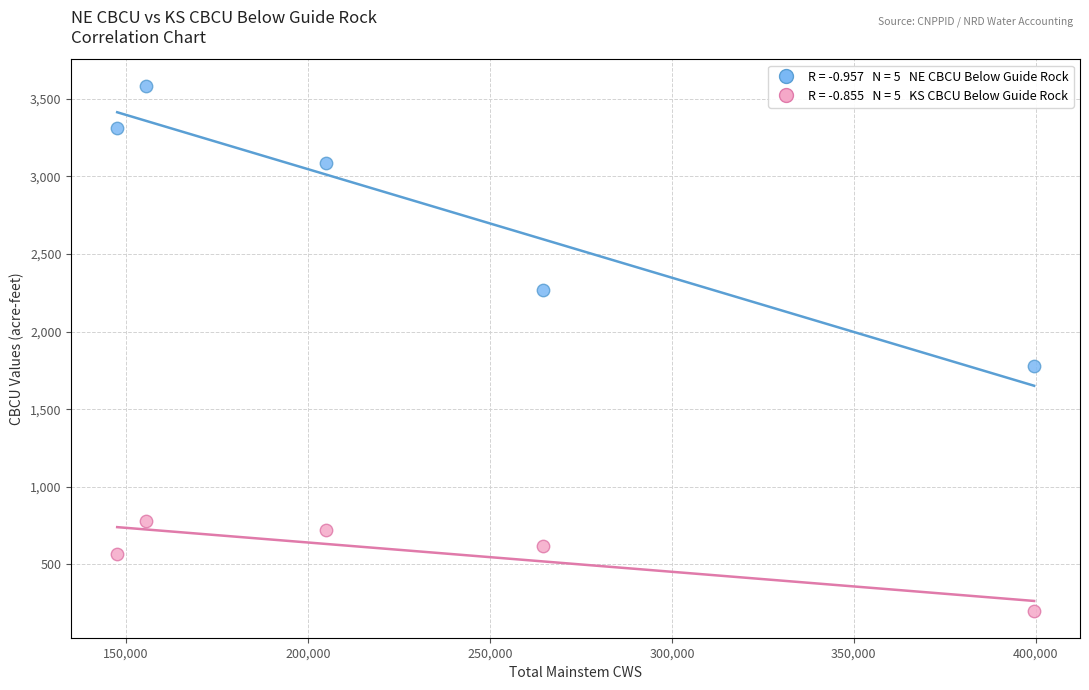

Across all data points, what is the average X value?

234412.0